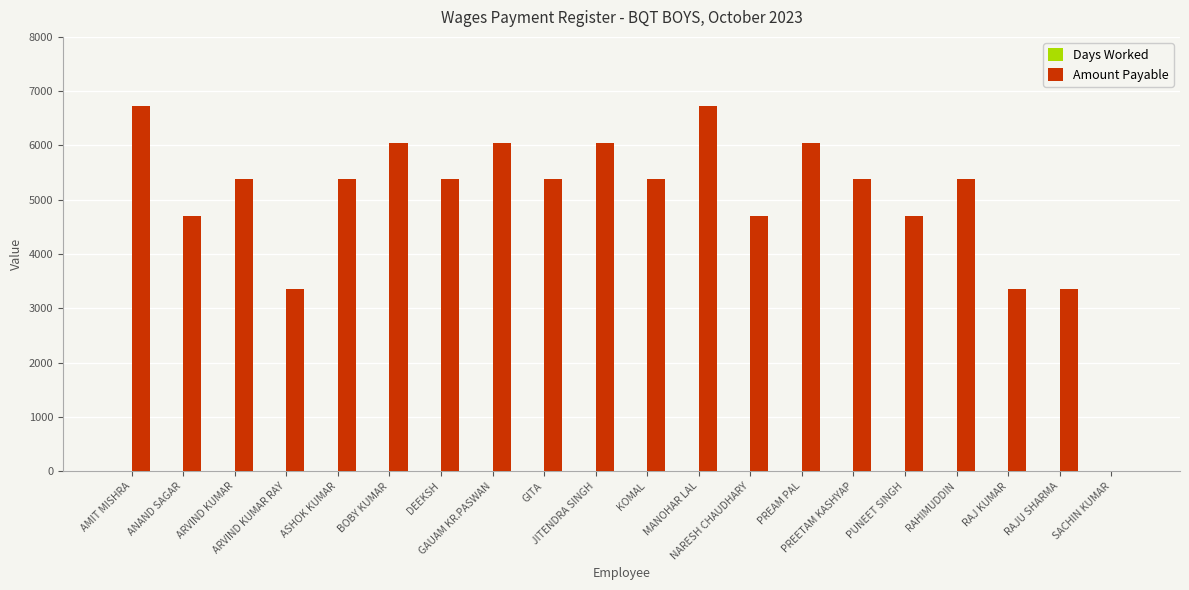

What is the sum of all Amount Payable values?

99507